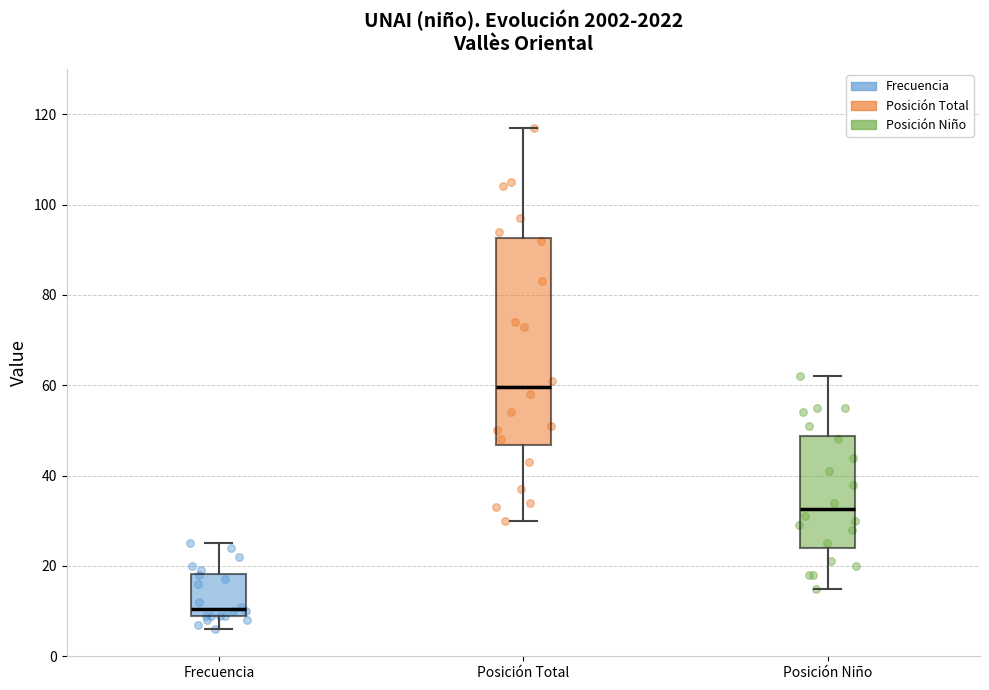

Which box's median line is the lowest?

Frecuencia